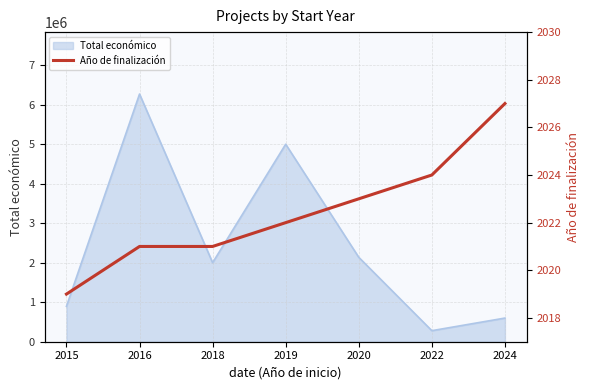

The chart shows a value of 2024 at 2022. True or false?

True